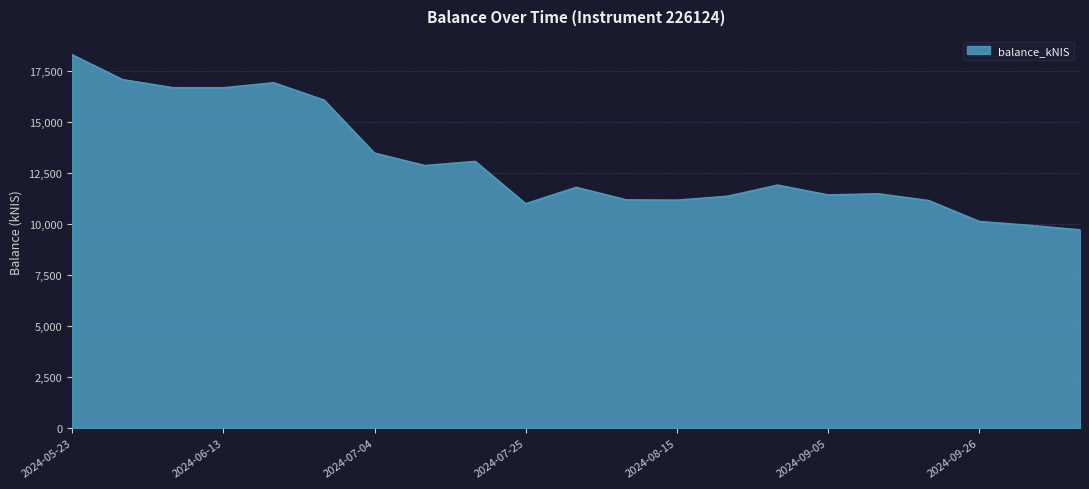

What is the difference between the maximum and minimum values?

8580.3